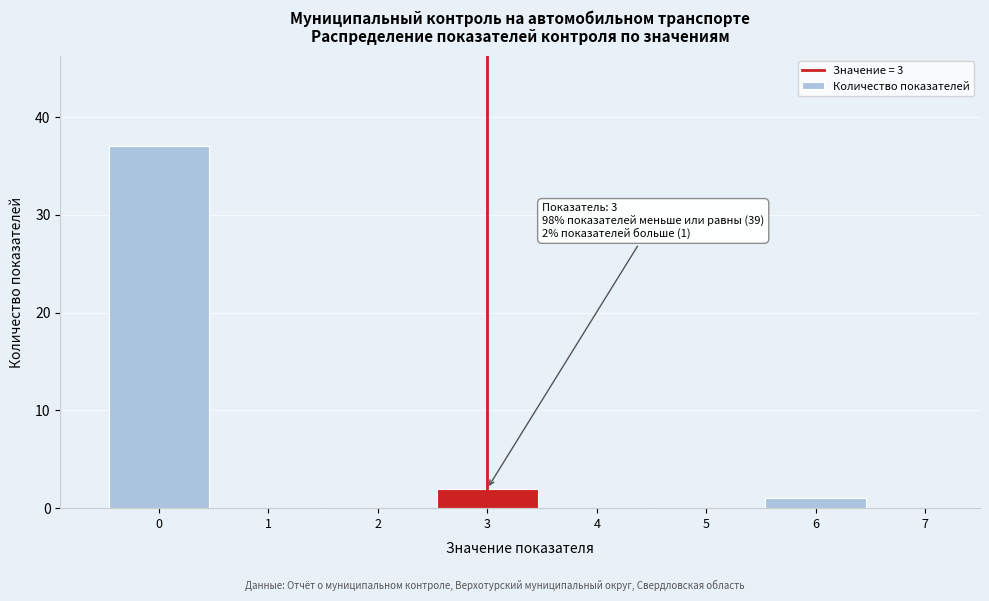

Which range on the x-axis has the tallest bar?

-0.5 to 0.5